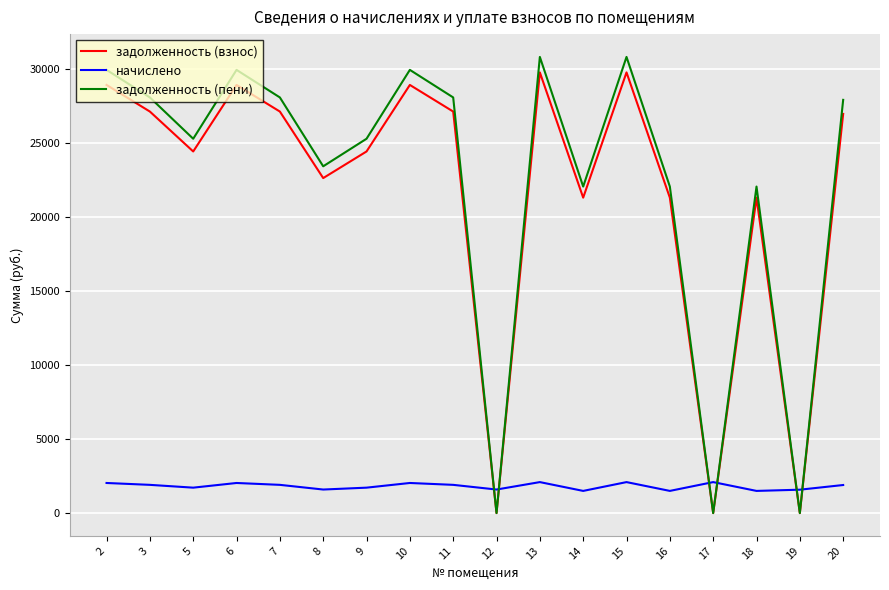

Rank the series by their maximum value, from highest to lowest.

задолженность (пени), задолженность (взнос), начислено